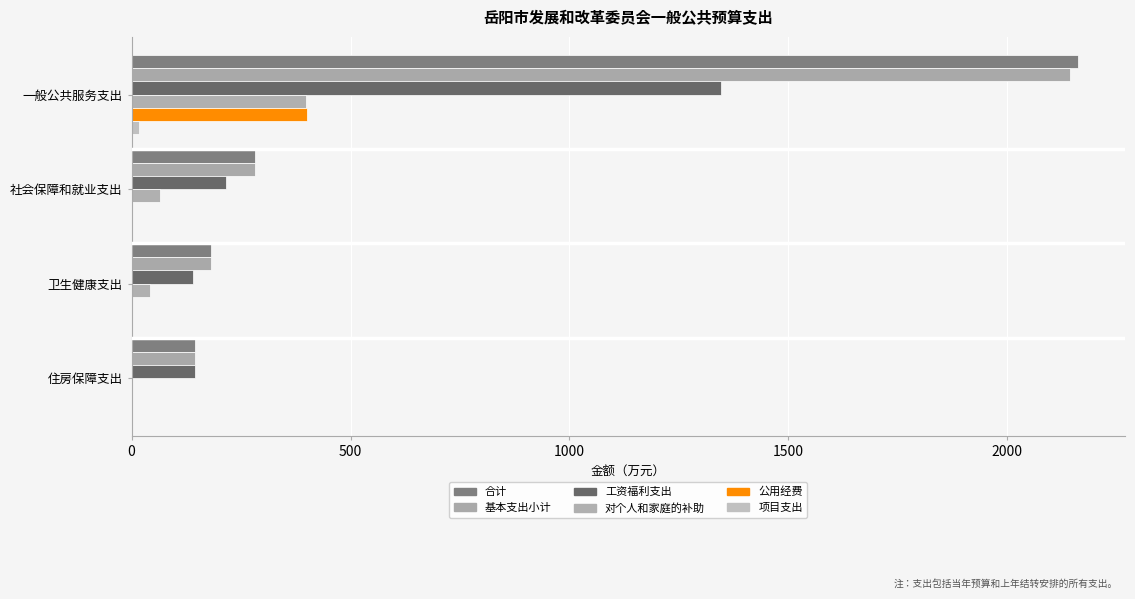

How many data points in 对个人和家庭的补助 are above 65?

2